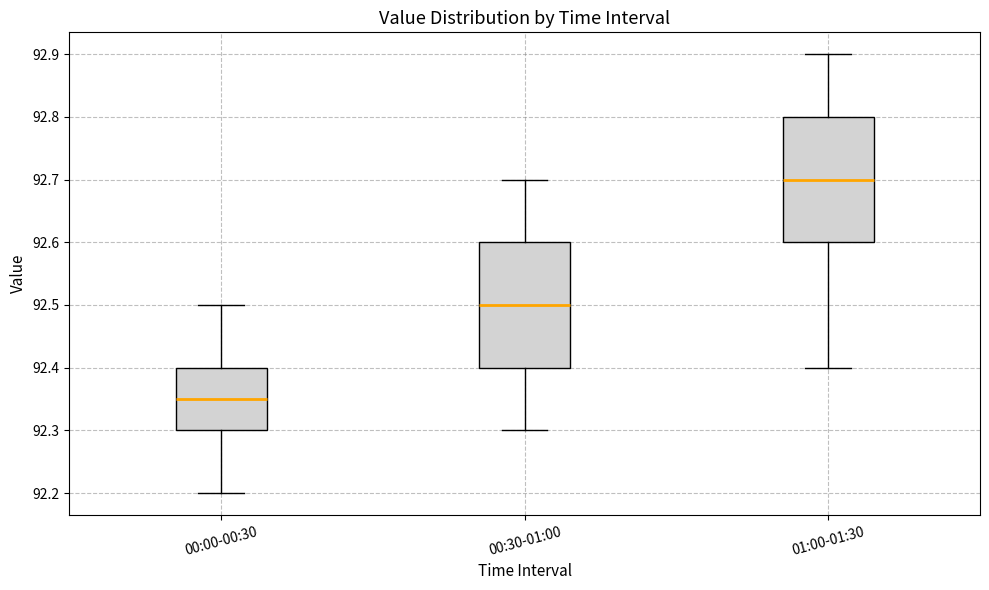

Which box's median line is the highest?

01:00-01:30